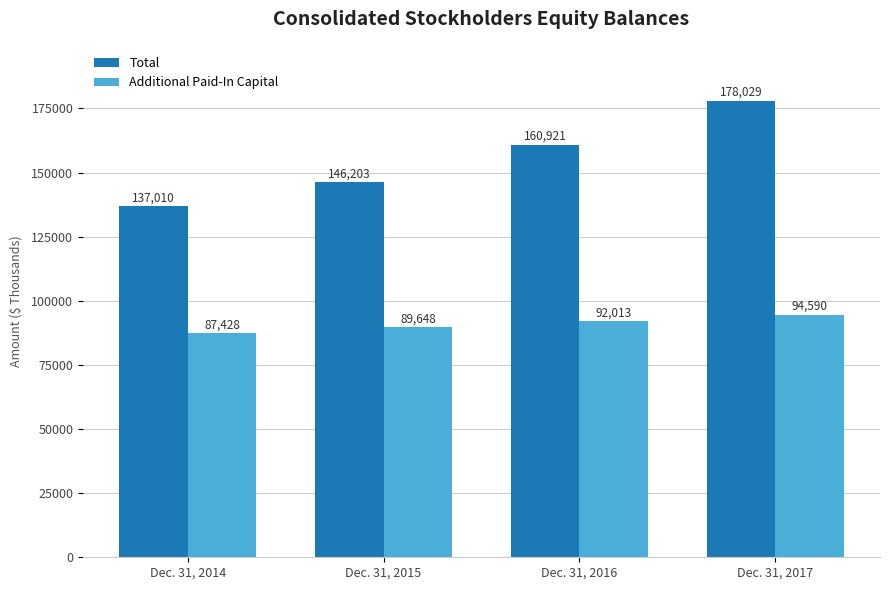

How many bars are there in each group?

2